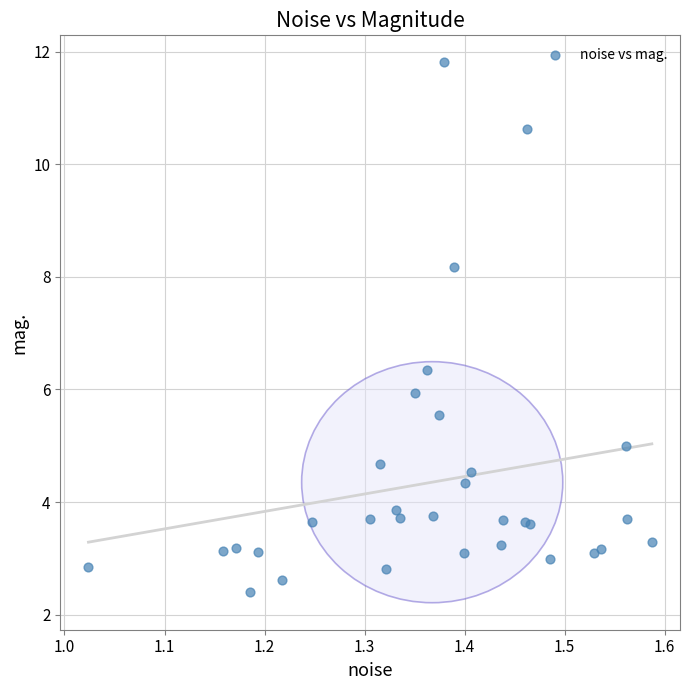

What Y value in the scatter plot is closest to 7?

6.4